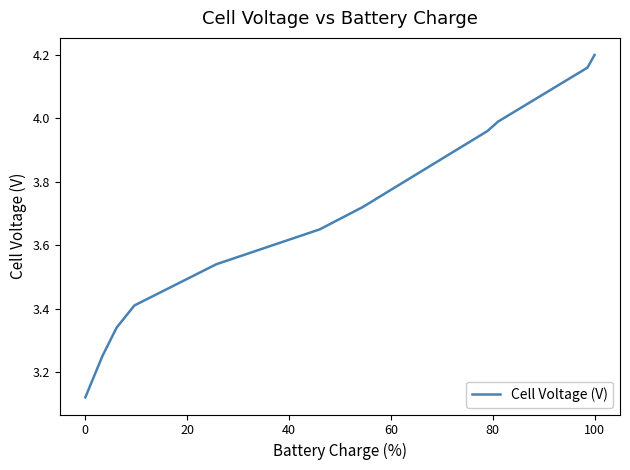

What is the minimum value shown in the chart?

3.1